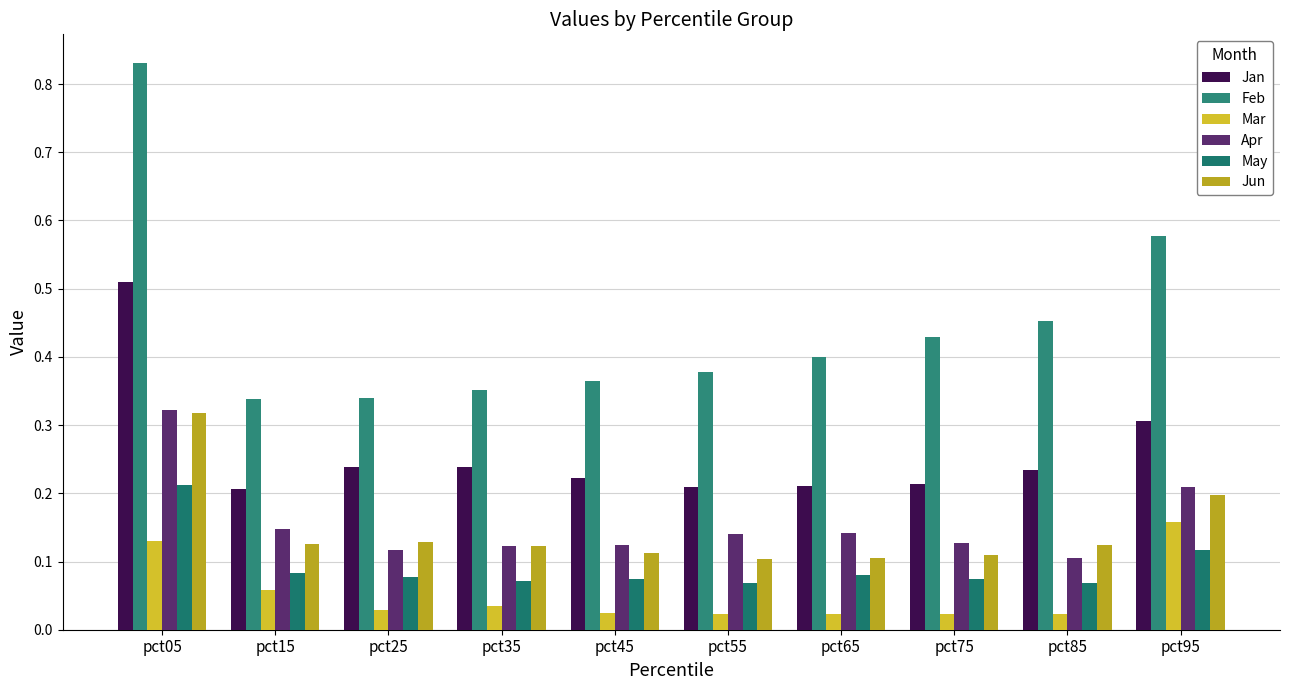

Between pct85 and pct95, which is larger?

pct95